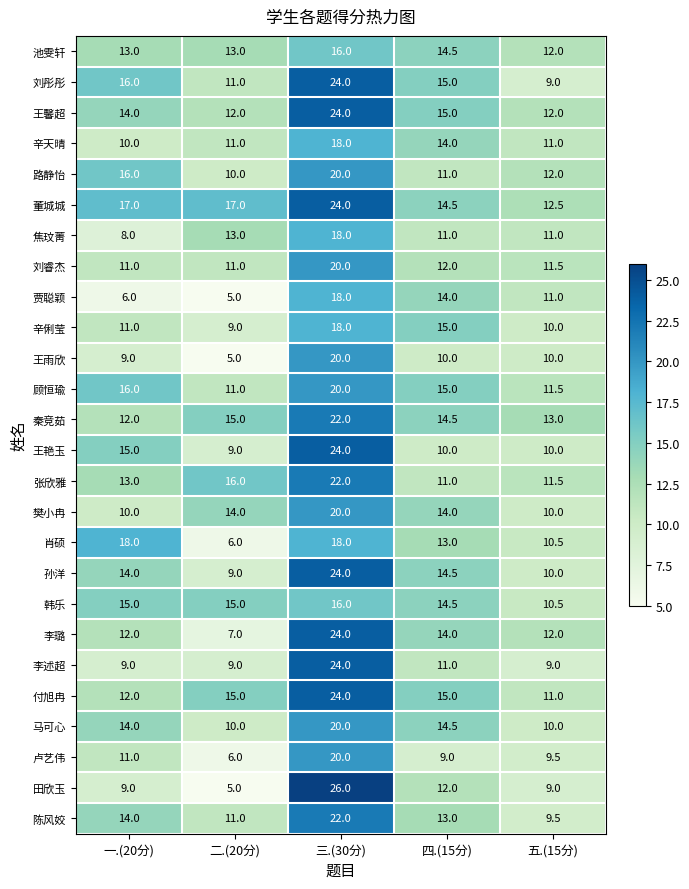

Which label corresponds to the smallest value in the chart?

二.(20分)